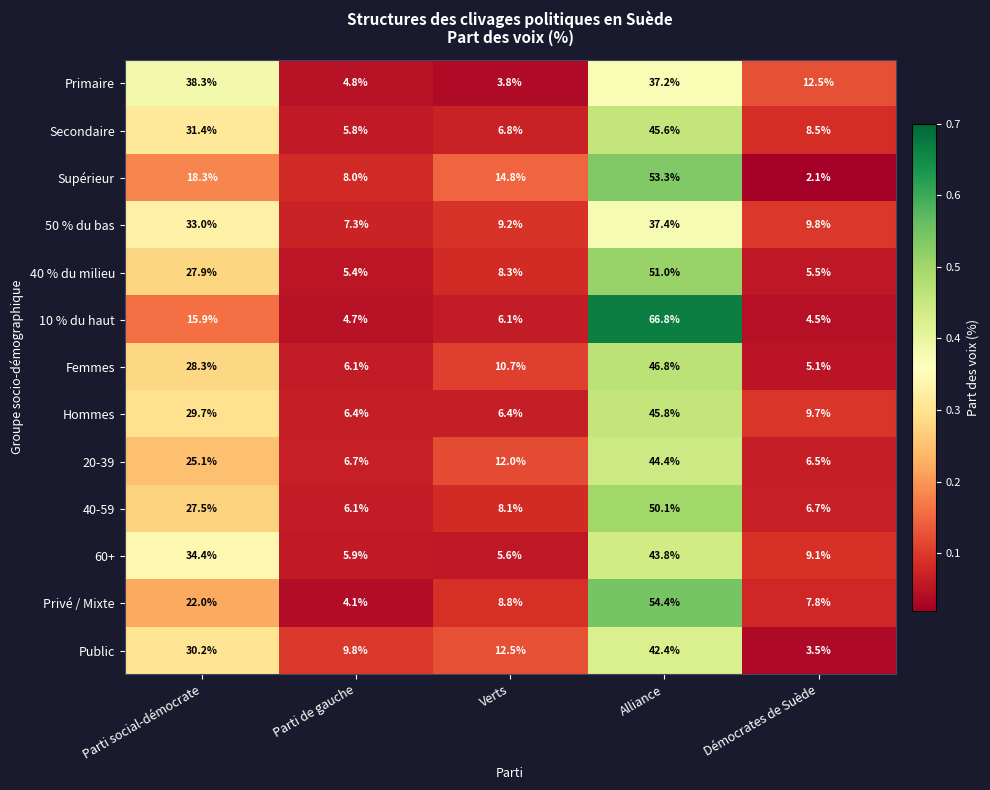

The value of 40 % du milieu at Verts is 3.2. True or false?

False